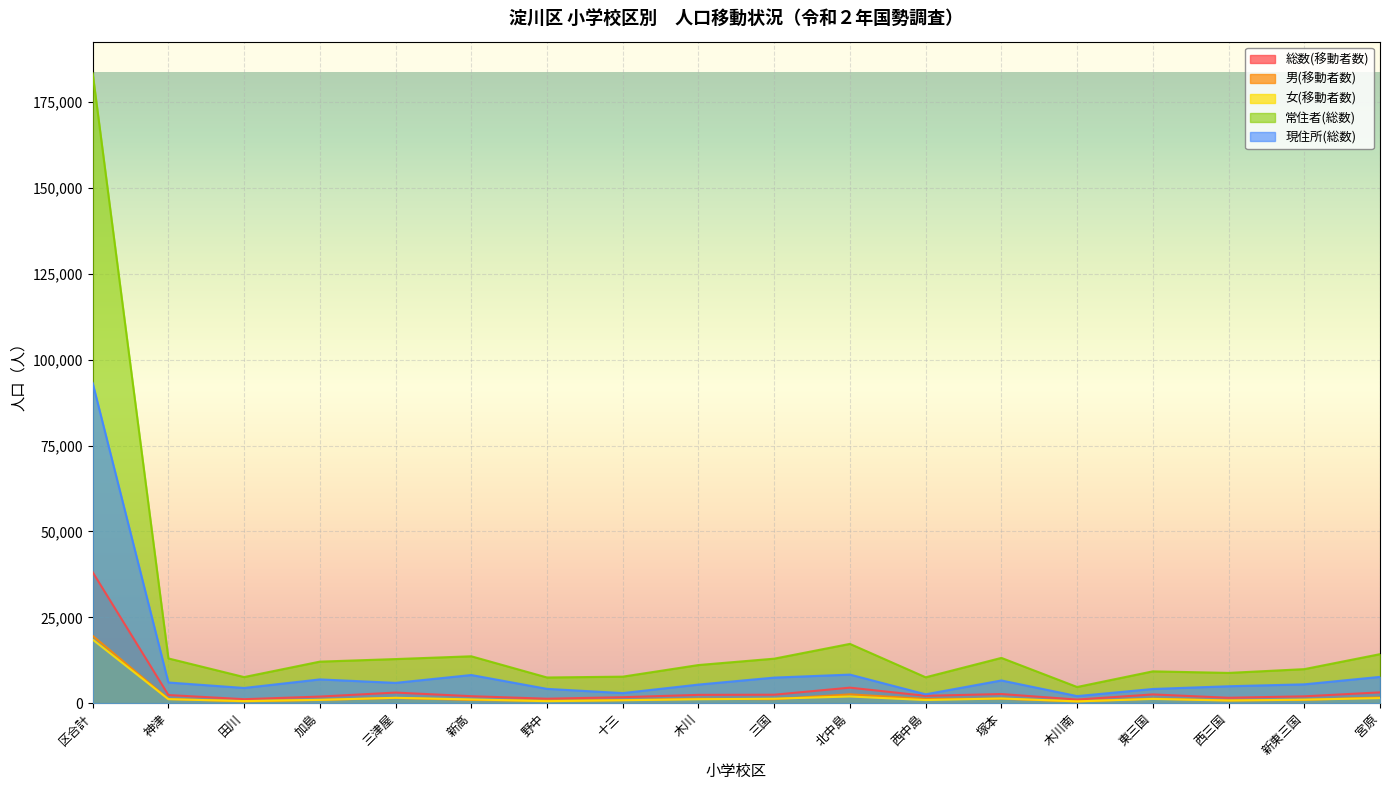

At 三国, list the series in order from largest to smallest.

常住者(総数), 現住所(総数), 総数(移動者数), 女(移動者数), 男(移動者数)